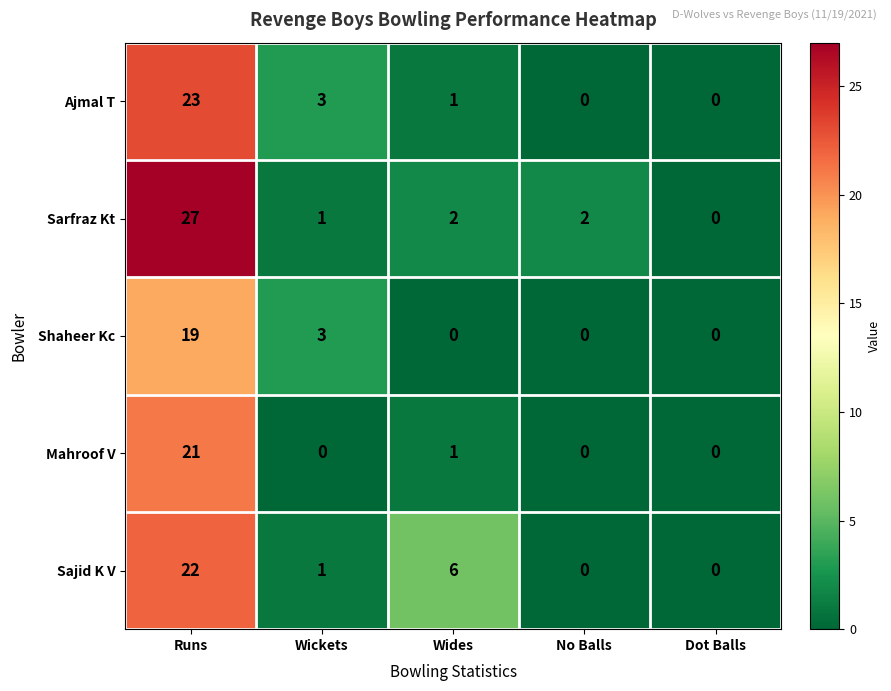

At which category is the sum across all series the highest?

Runs